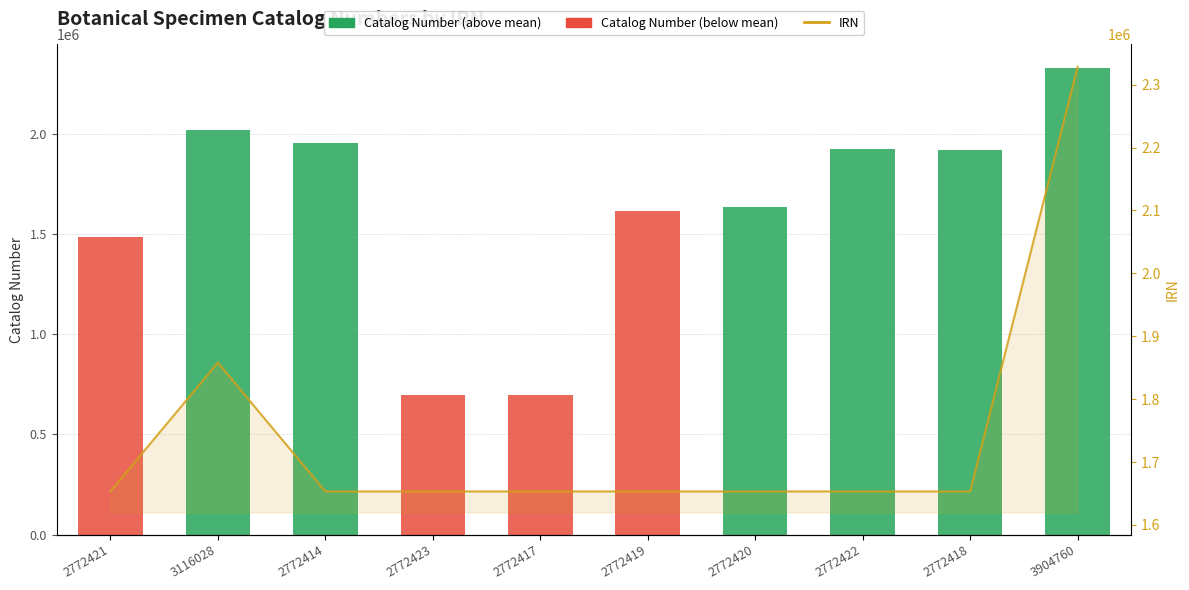

List the series in order of their overall mean, lowest first.

Catalog Number, IRN